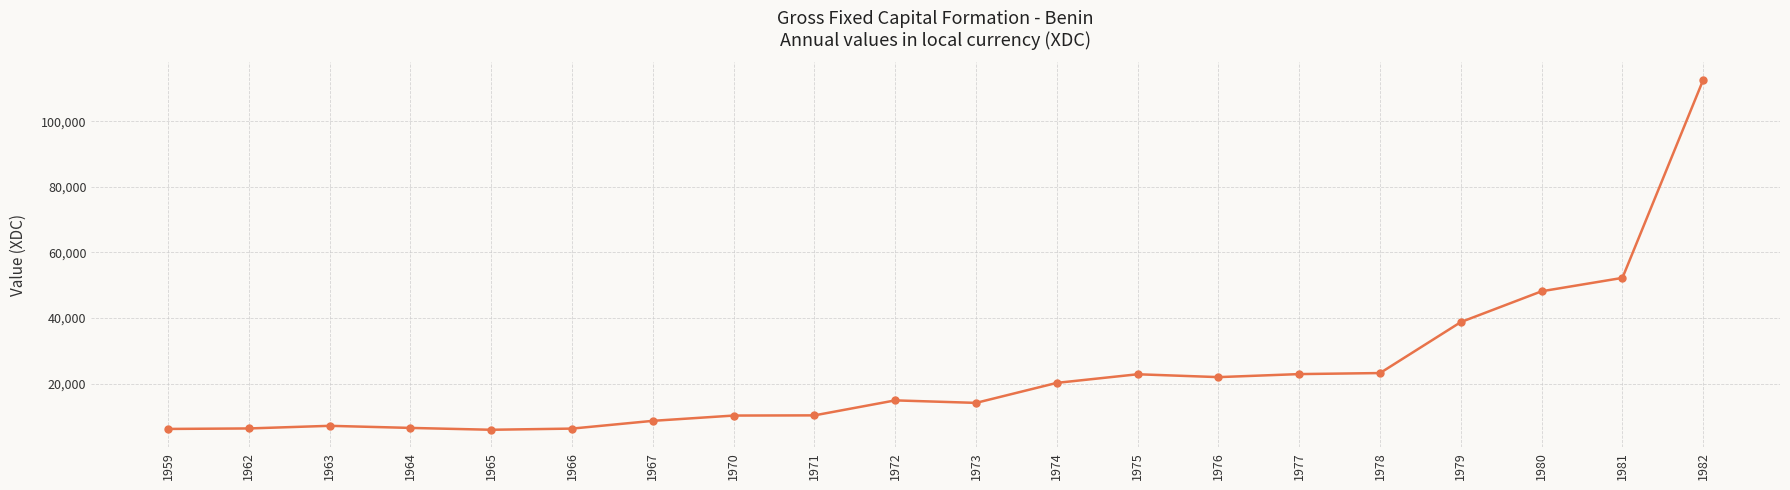

What is the ratio of the value at 1964 to the value at 1972?

0.4